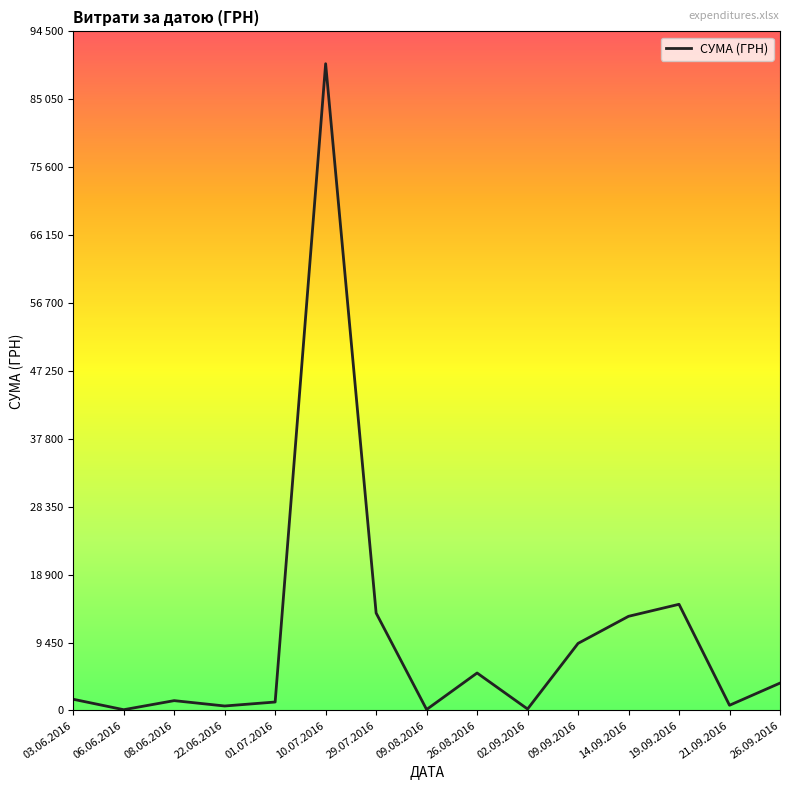

Reading left to right, what are all the values shown in this chart?

1562.0	108.0	1370.0	625.0	1178.0	90000.0	13562.3	135.0	5215.7	204.3	9336.0	13105.1	14777.2	726.0	3811.9